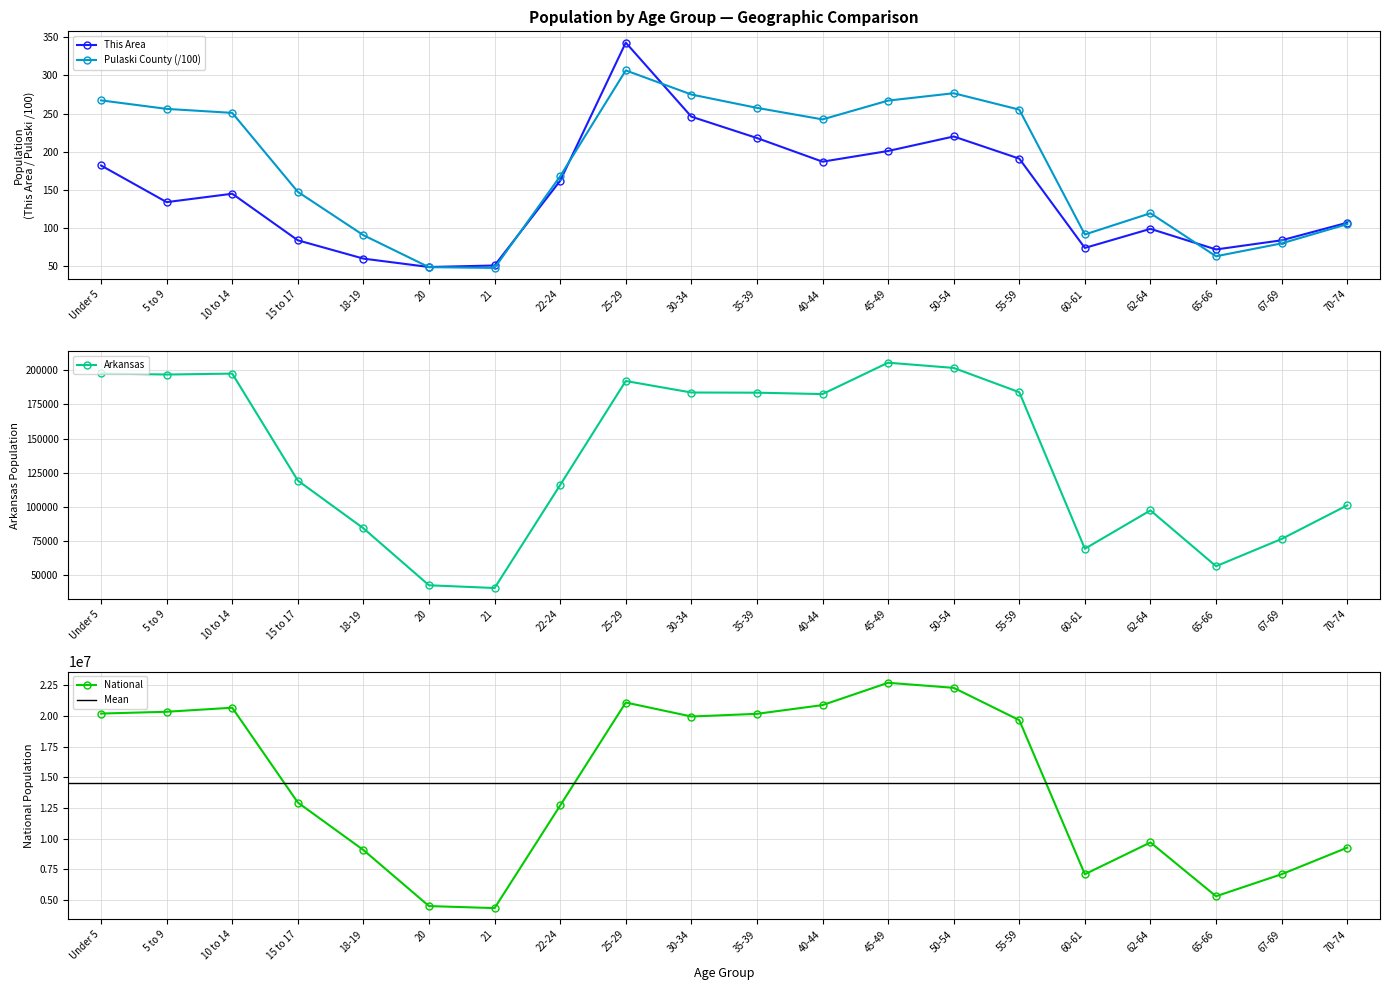

True or false: National has a value of 12712576.0 at 22-24.

True